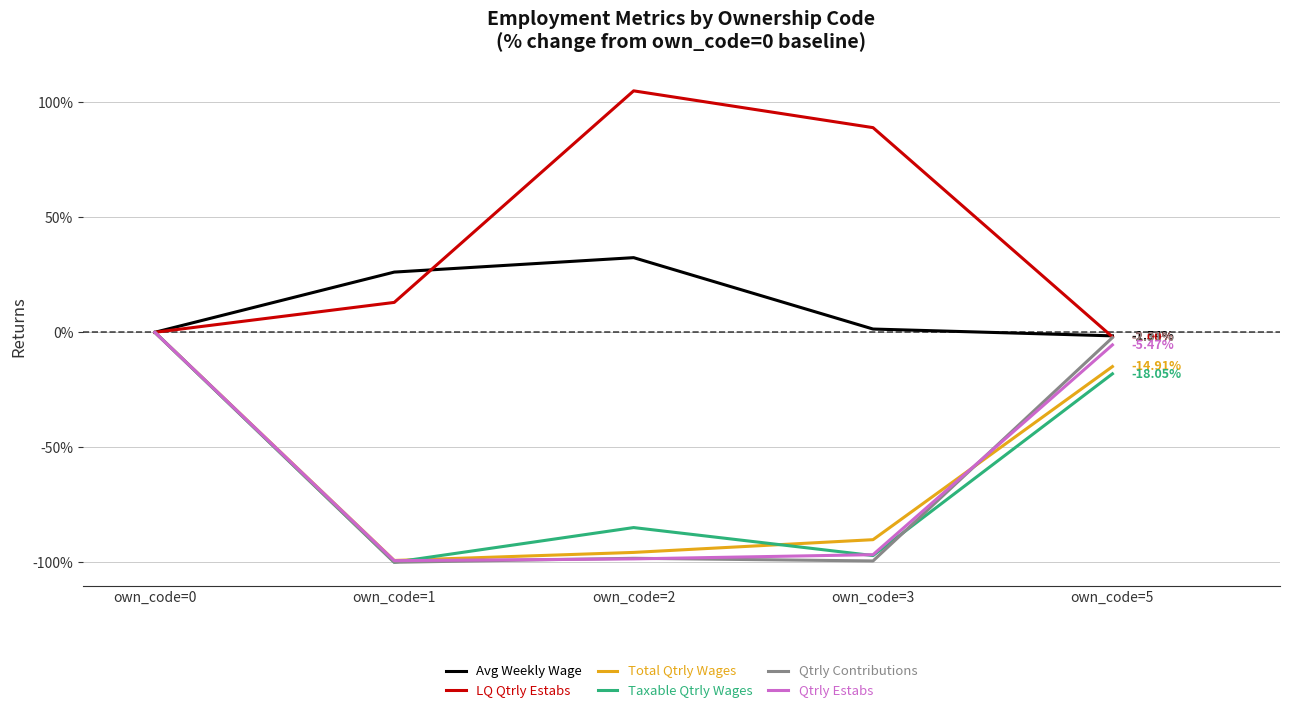

At which label does LQ Qtrly Estabs first exceed 12?

own_code=1